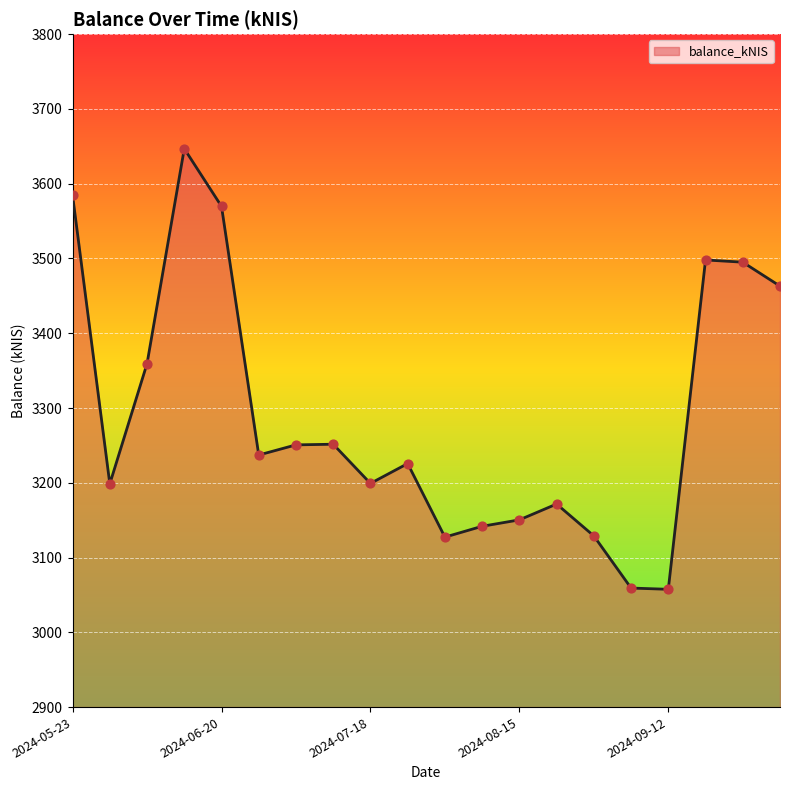

What is the difference between the maximum and minimum values?

589.3